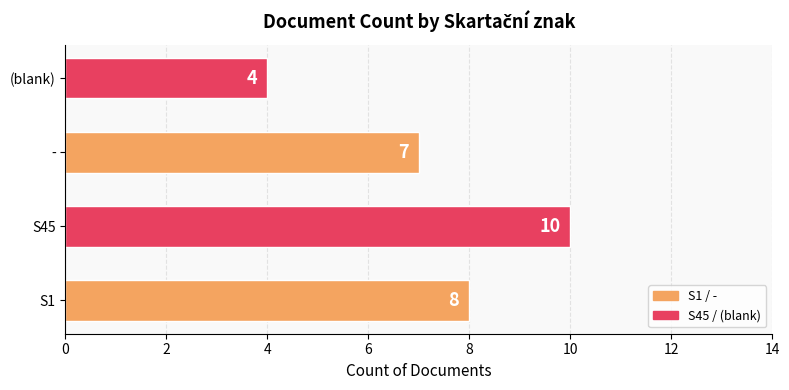

List the labels in order of value, smallest first.

(blank), -, S1, S45